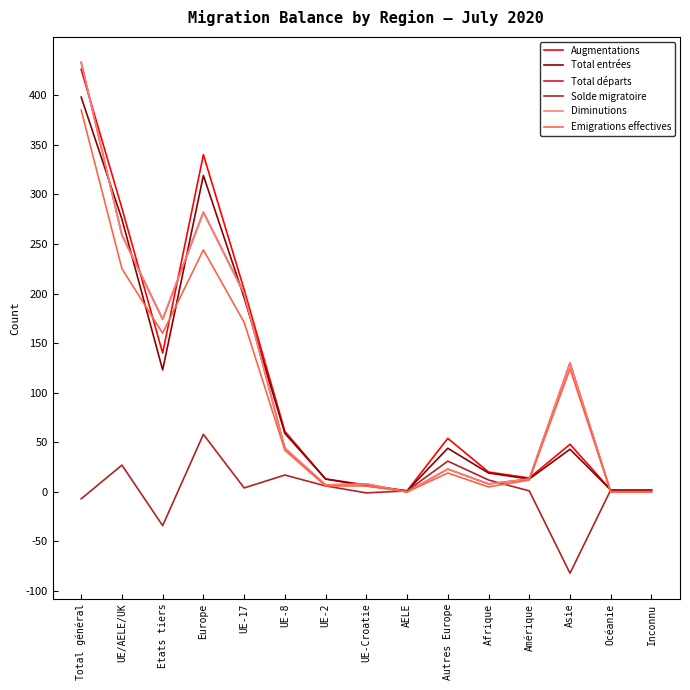

Is this an area chart (filled region under the line)?

No